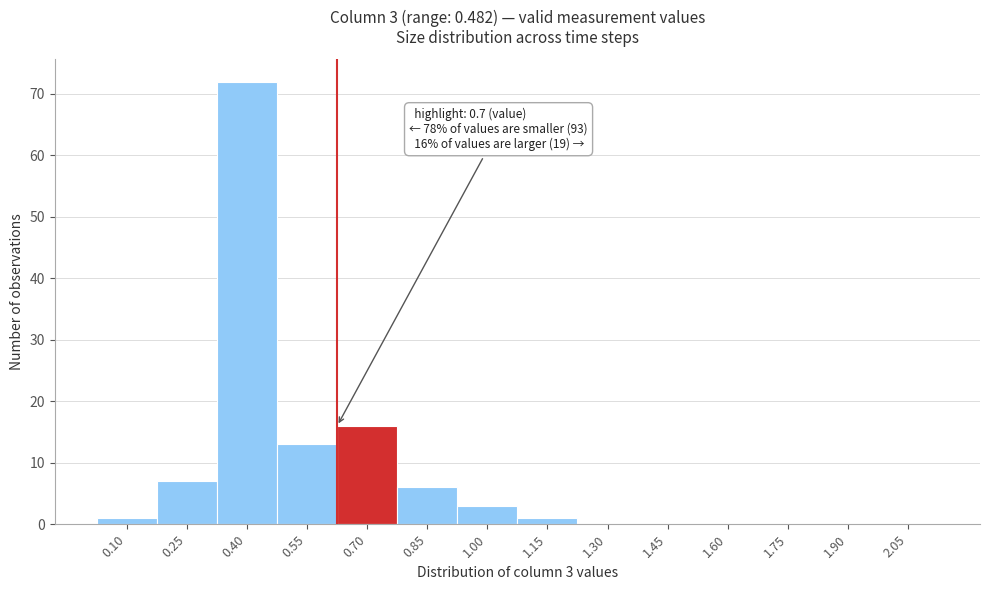

Reading left to right, transcribe all the data shown in this chart.

0.10=1	0.25=7	0.40=72	0.55=13	0.70=16	0.85=6	1.00=3	1.15=1	1.30=0	1.45=0	1.60=0	1.75=0	1.90=0	2.05=0